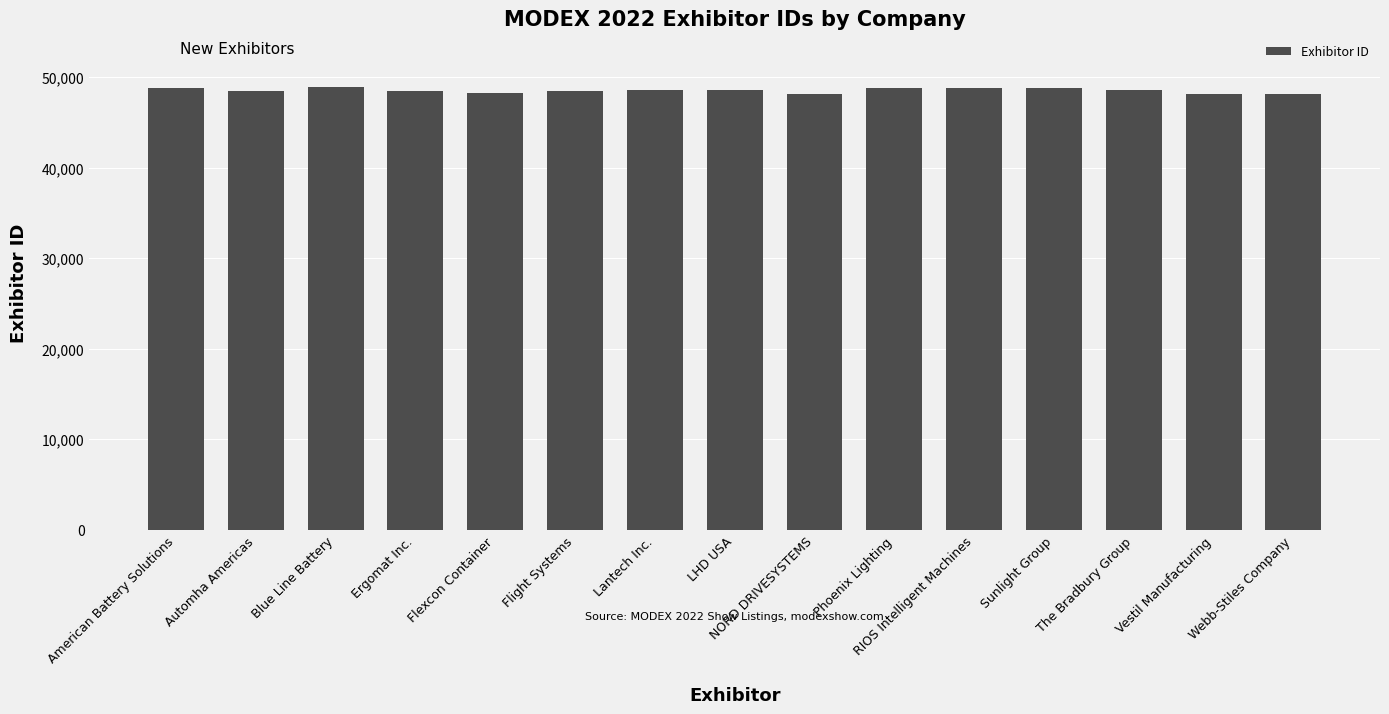

What is the maximum value shown in the chart?

48870